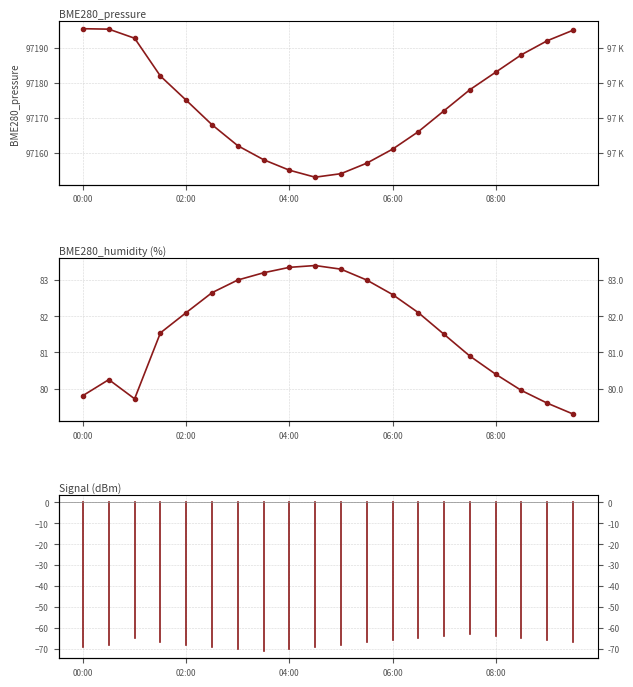

What is the value of the BME280_pressure point at the 15th from the left?

97172.0